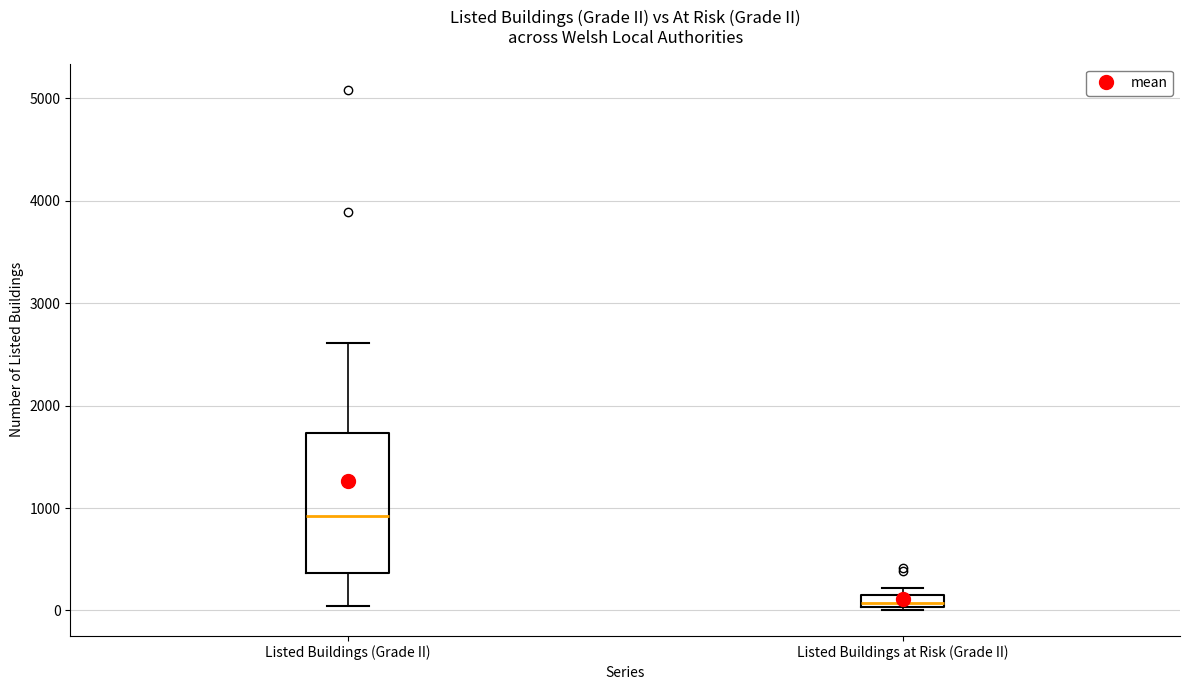

Which box has the lowest median line?

Listed Buildings at Risk (Grade II)